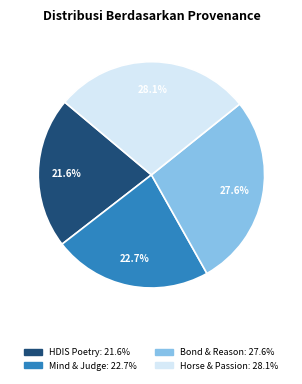

How many segments does this pie chart have?

4